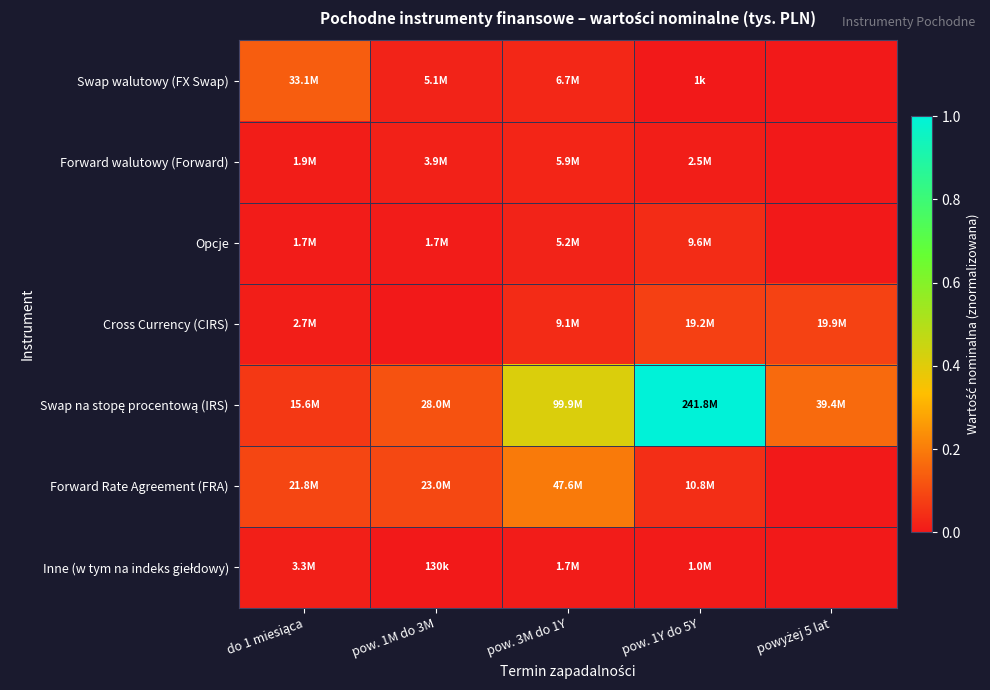

At how many categories does at least one series exceed 0?

5